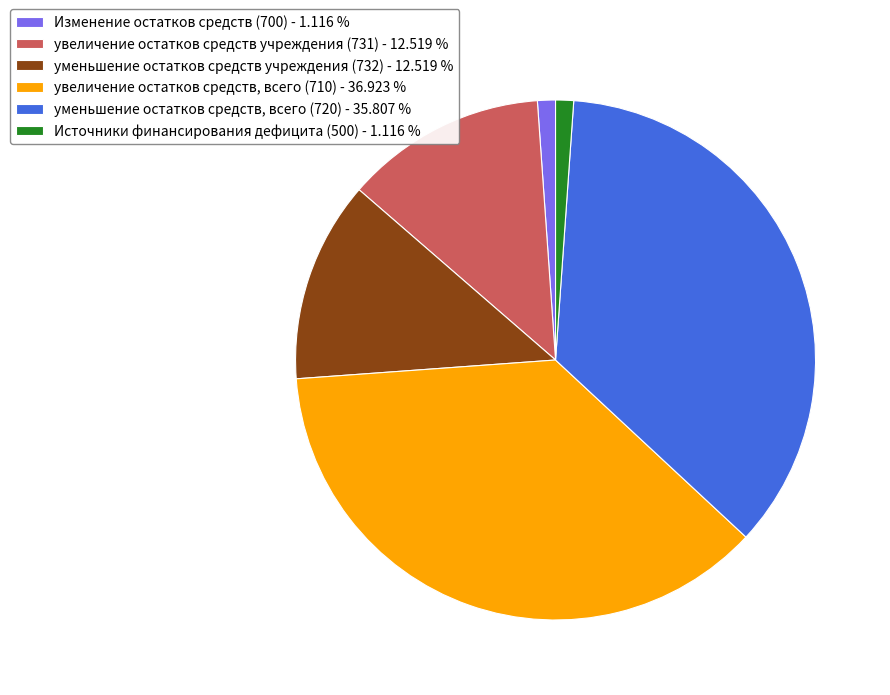

What is the ratio of the value at Изменение остатков средств (700) - 1.116 % to the value at Источники финансирования дефицита (500) - 1.116 %?

1.0